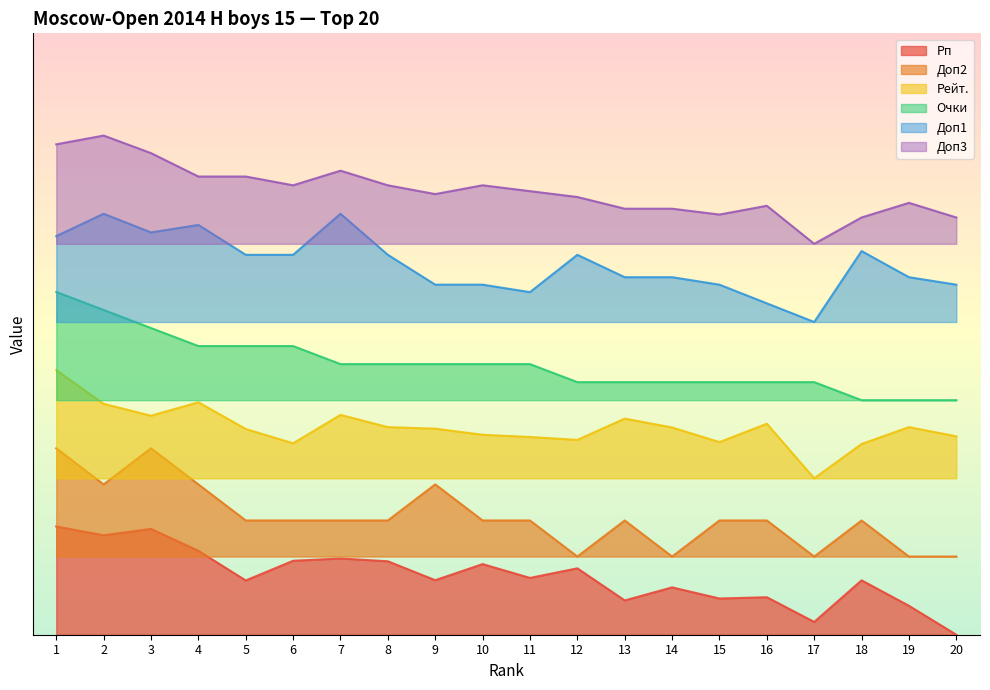

What is the maximum value shown in the chart?

0.8